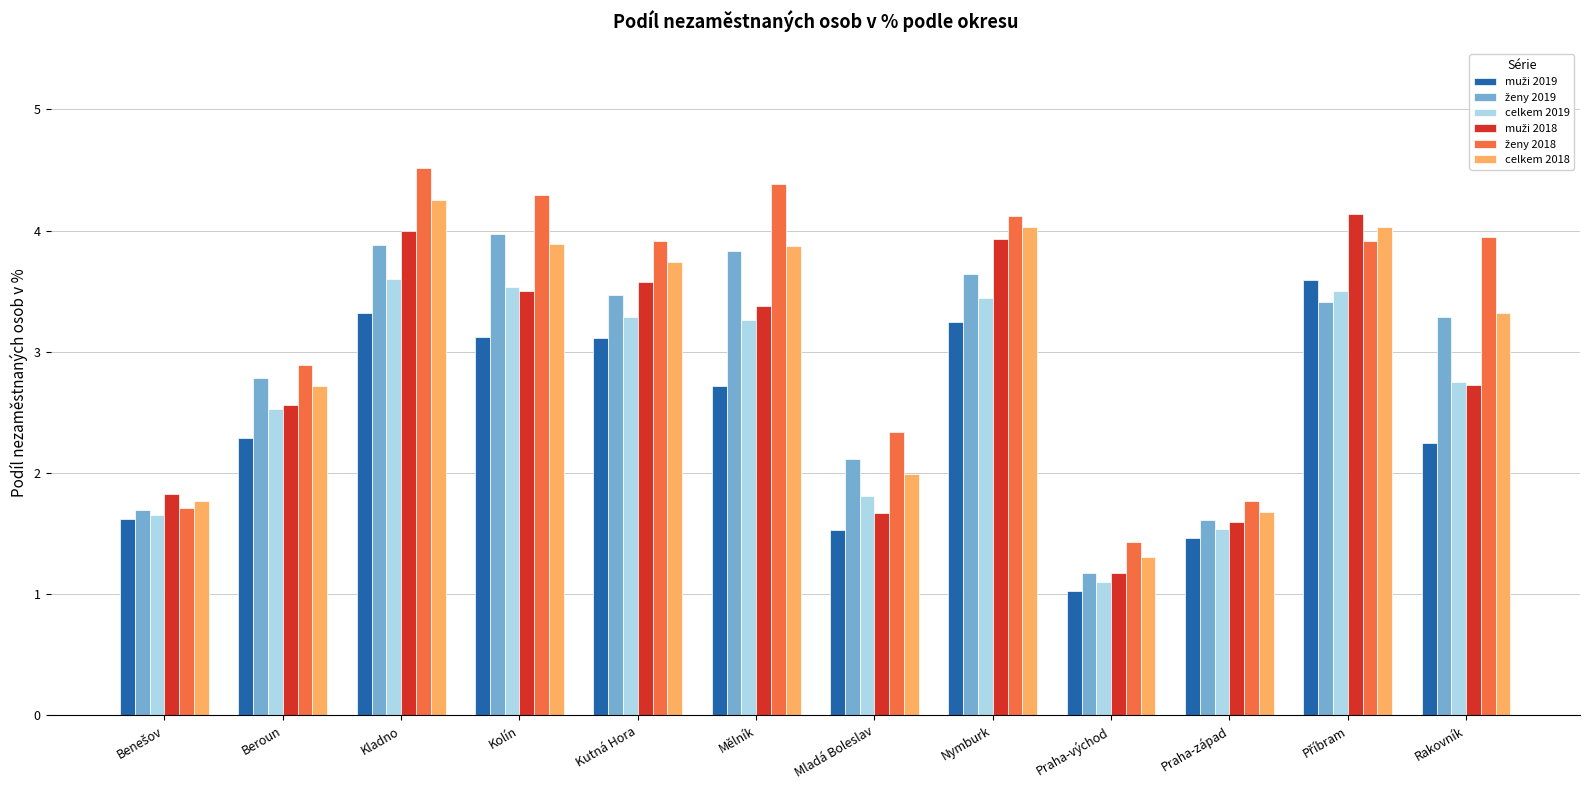

What is the label of the 4th bar from the right?

Praha-východ